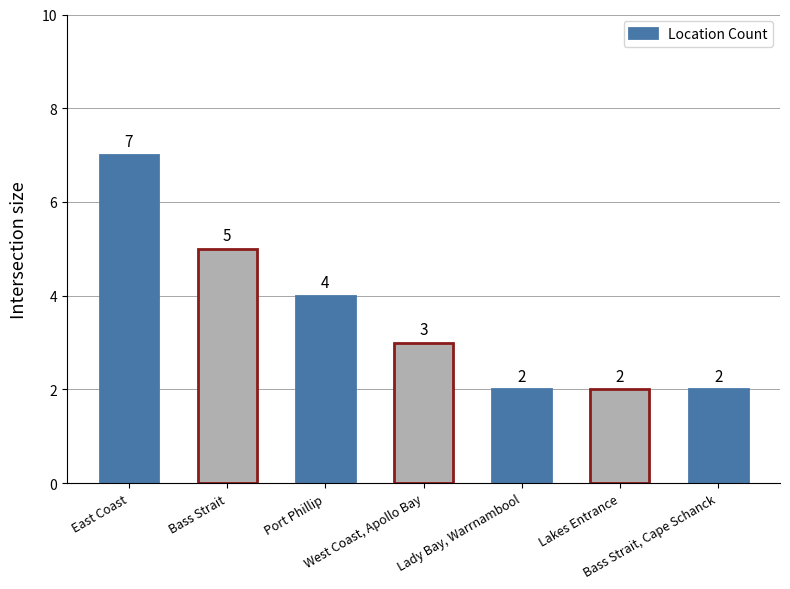

At which label is the value closest to 4?

Port Phillip